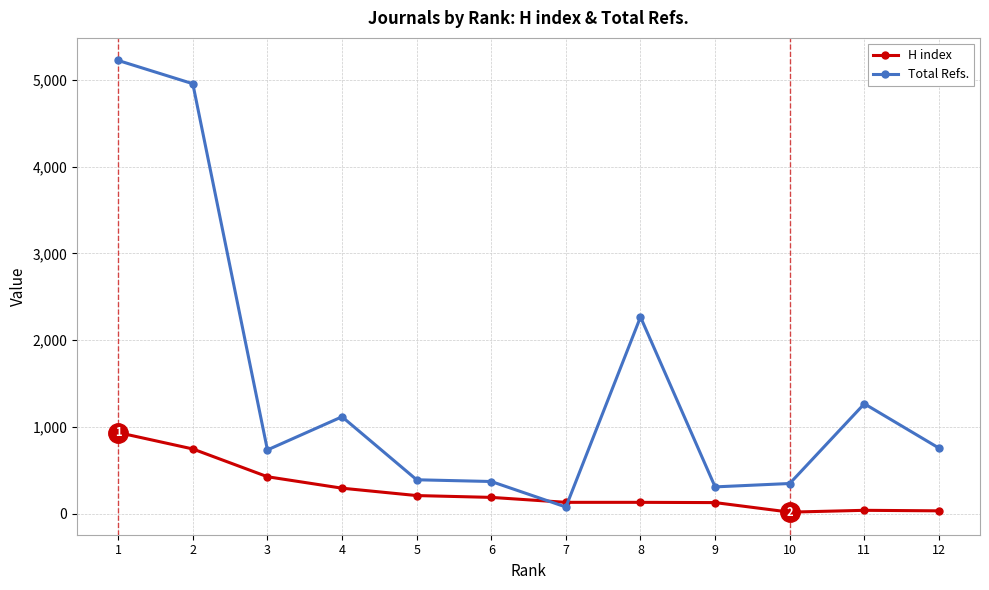

At how many categories does at least one series exceed 3171?

2